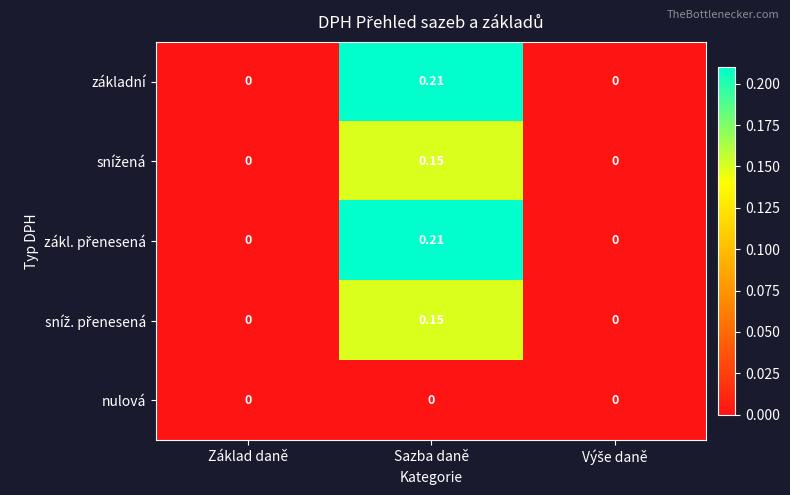

Count the number of categories in the chart.

3